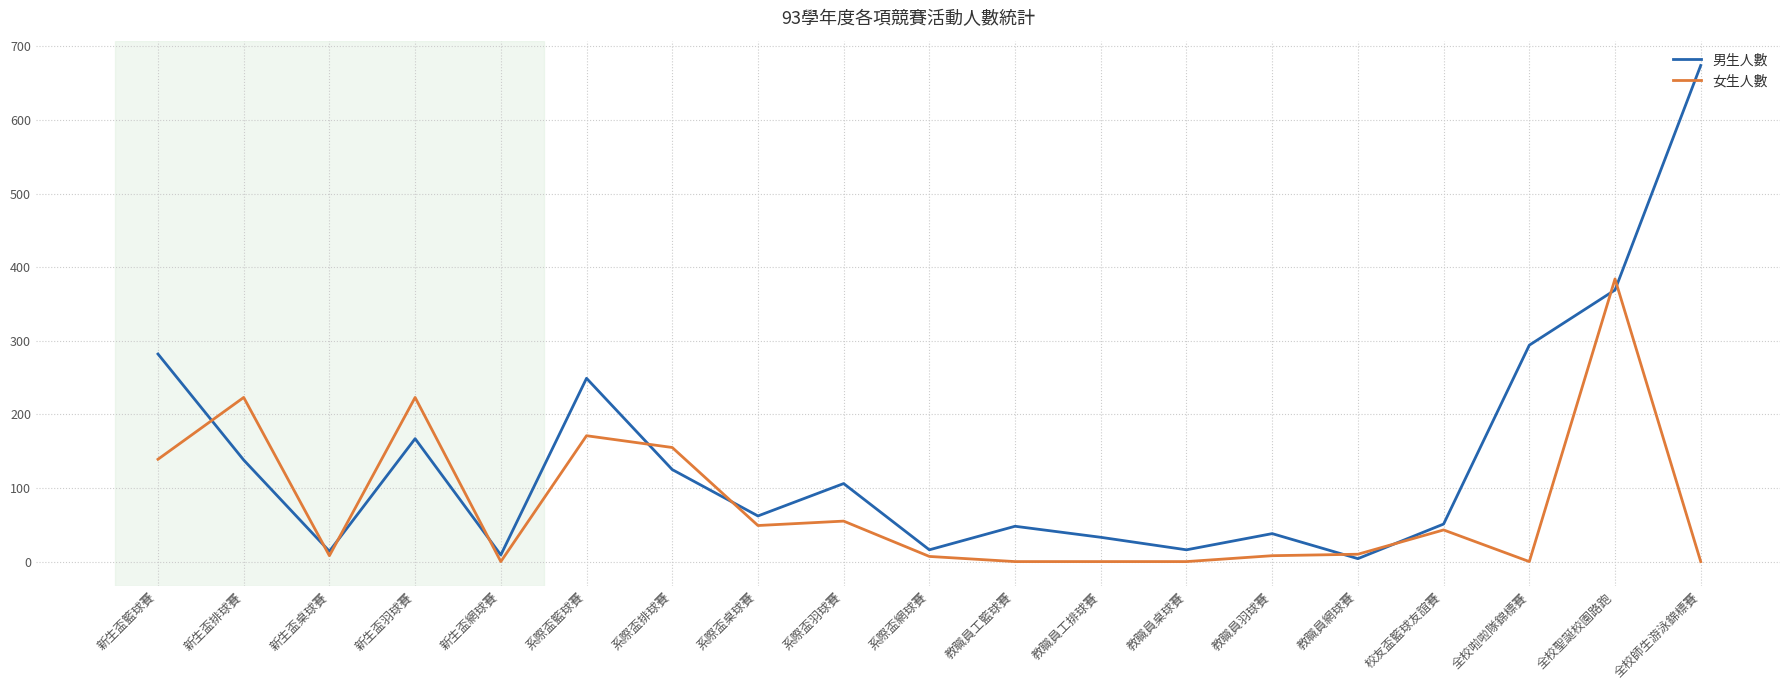

Where does the 男生人數 series first go above 62?

新生盃籃球賽